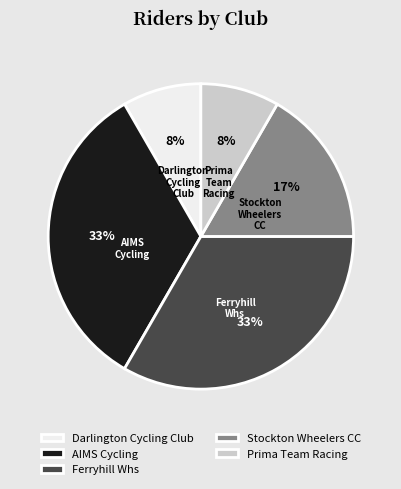

To the nearest percent, what is the difference between the largest and smallest slice percentages?

25%